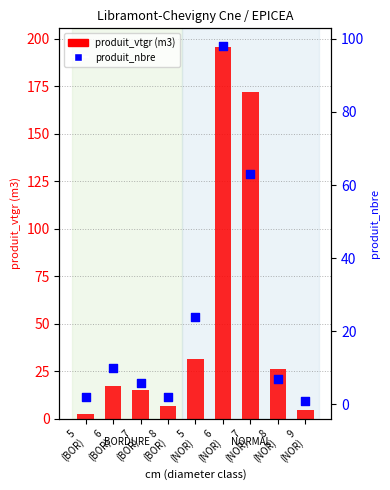

Which series has the largest total across all categories?

produit_vtgr